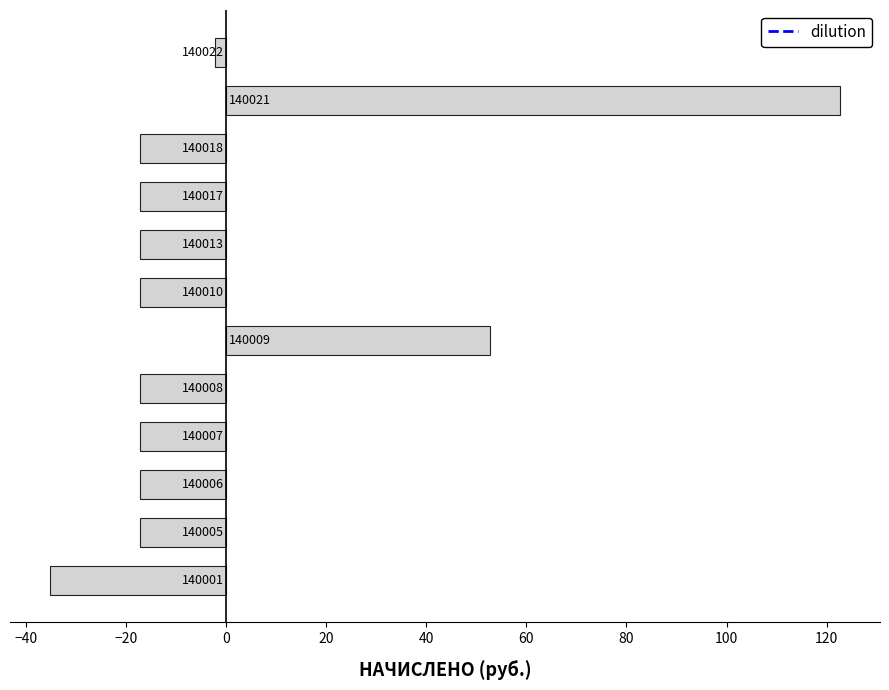

How many bars are there in total?

12